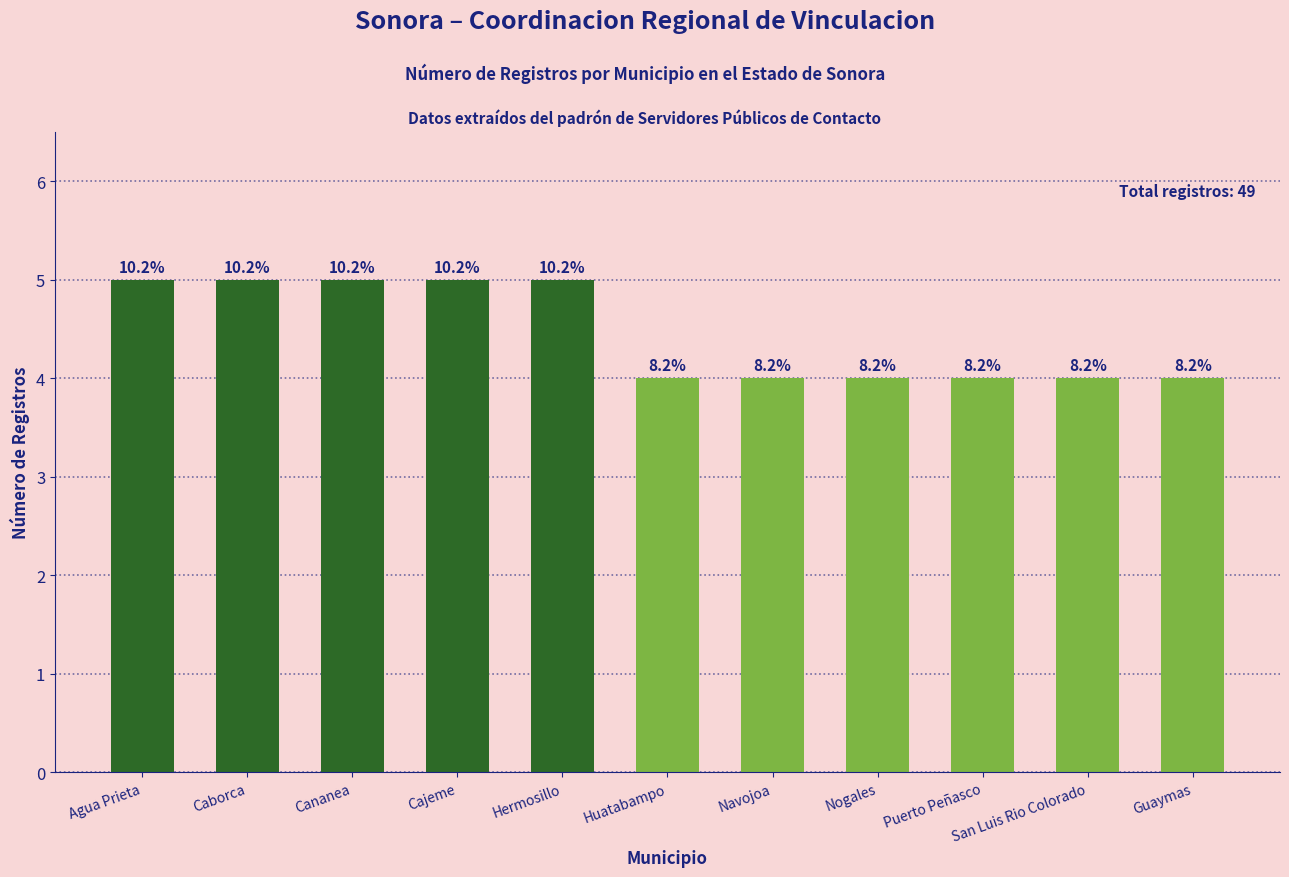

What is the difference between the maximum and second lowest values?

1